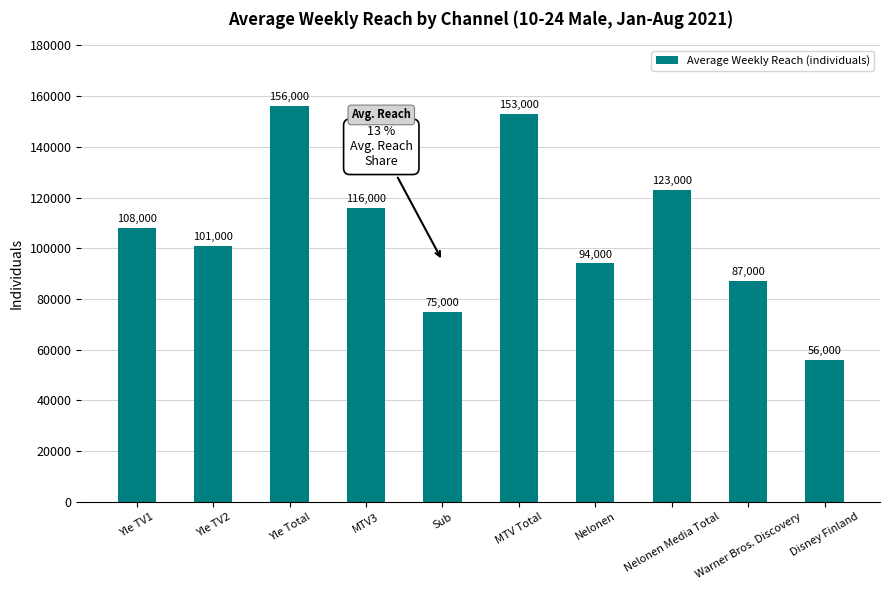

Reading left to right, transcribe all the data shown in this chart.

Yle TV1=108000	Yle TV2=101000	Yle Total=156000	MTV3=116000	Sub=75000	MTV Total=153000	Nelonen=94000	Nelonen Media Total=123000	Warner Bros. Discovery=87000	Disney Finland=56000